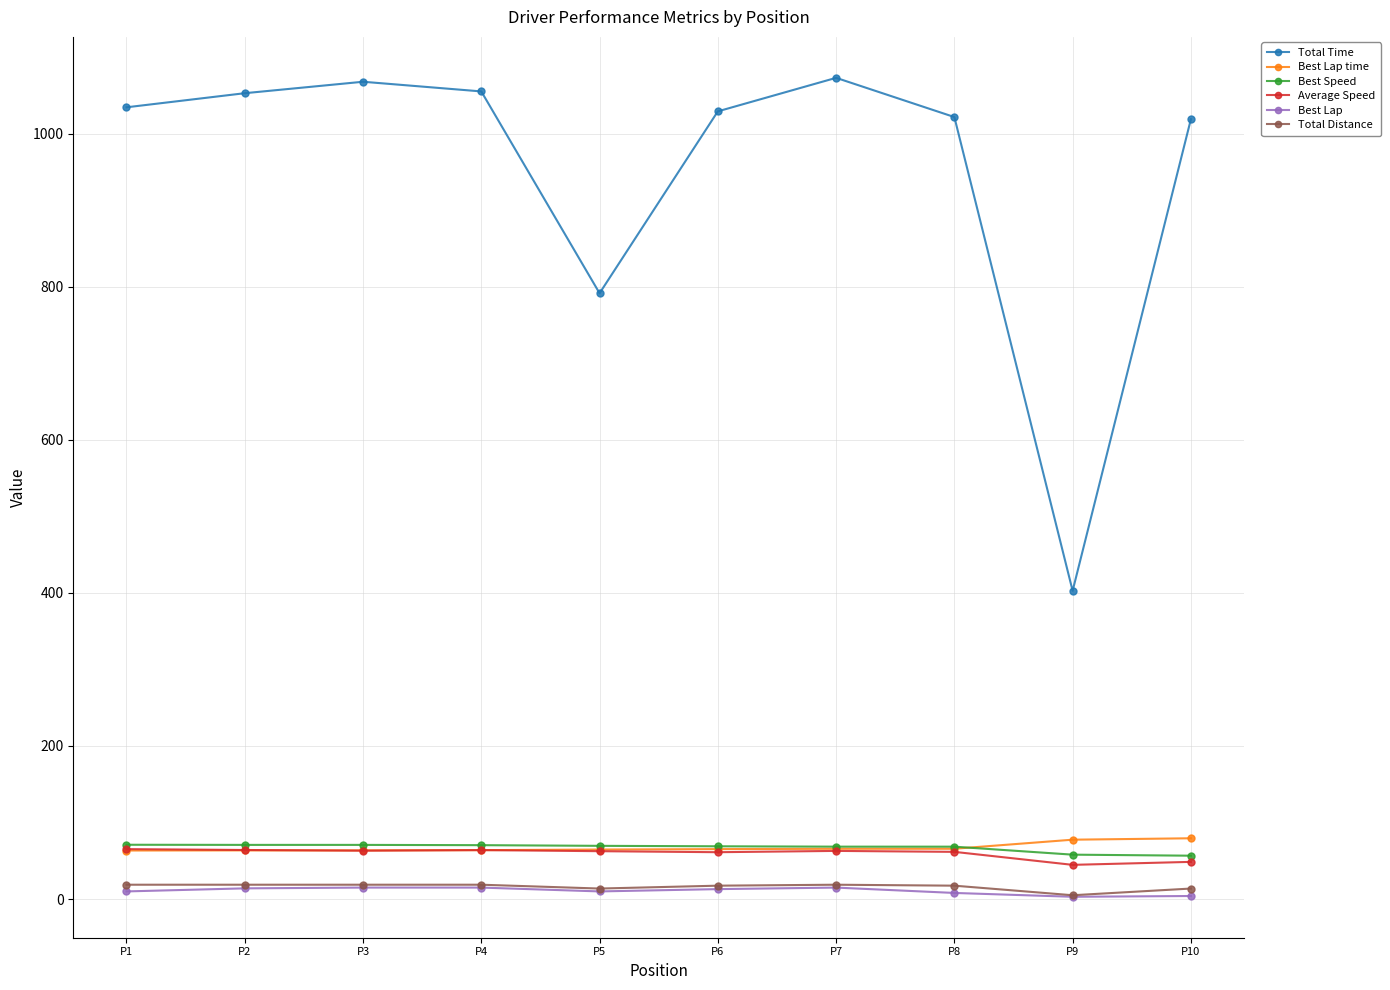

What is the difference between the maximum and second lowest values in the Total Time series?

281.4